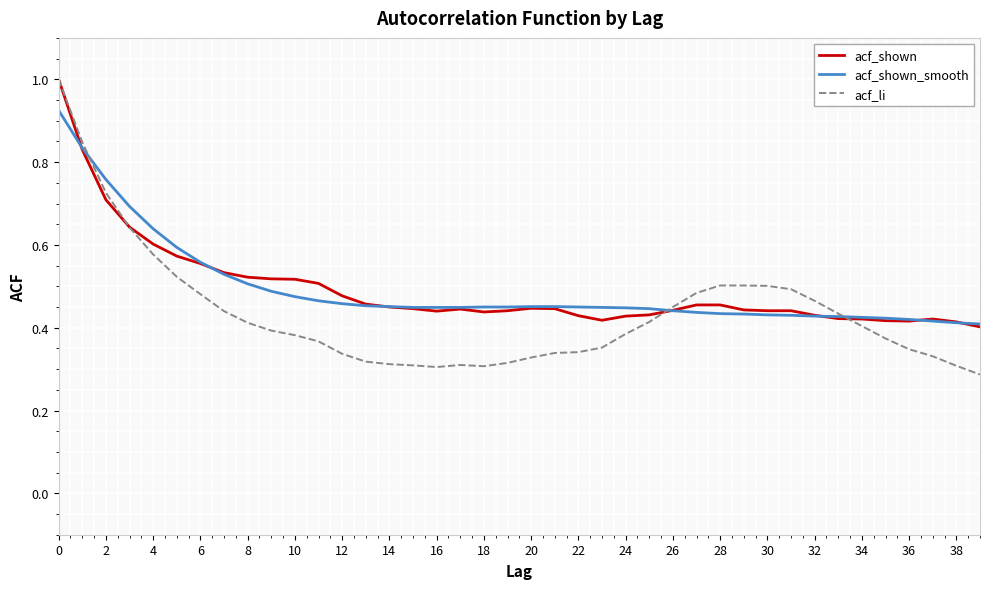

What is the greatest value displayed?

1.0